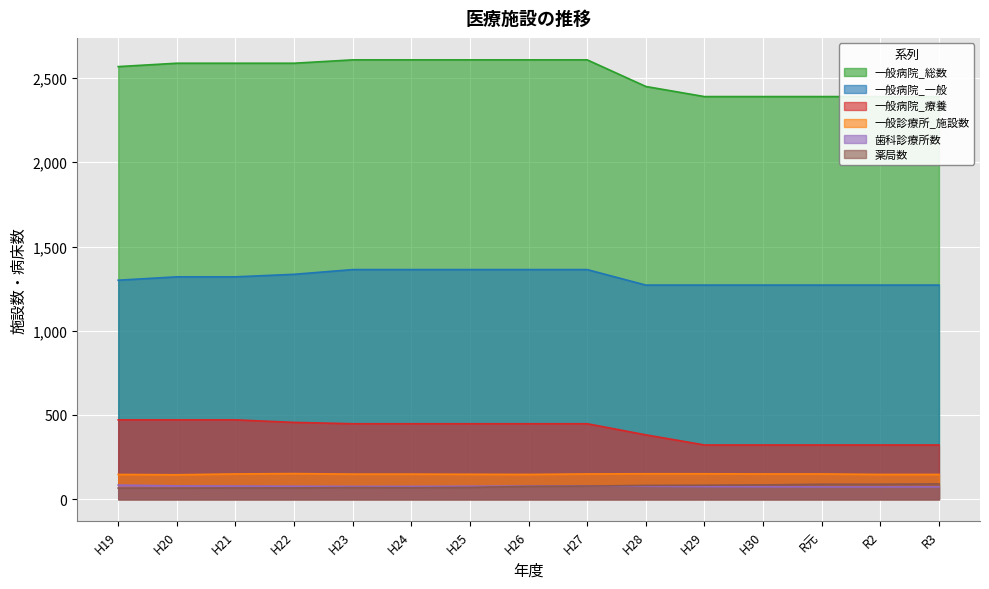

What is the sum of the 一般病院_一般 values at H24 and H23?

2726